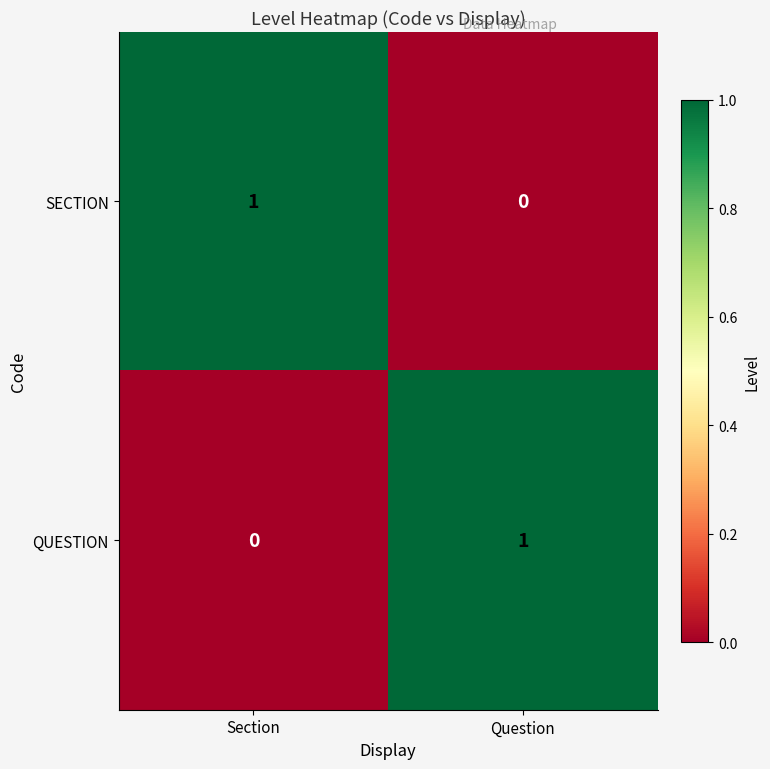

At which label is SECTION closest to 0?

Question